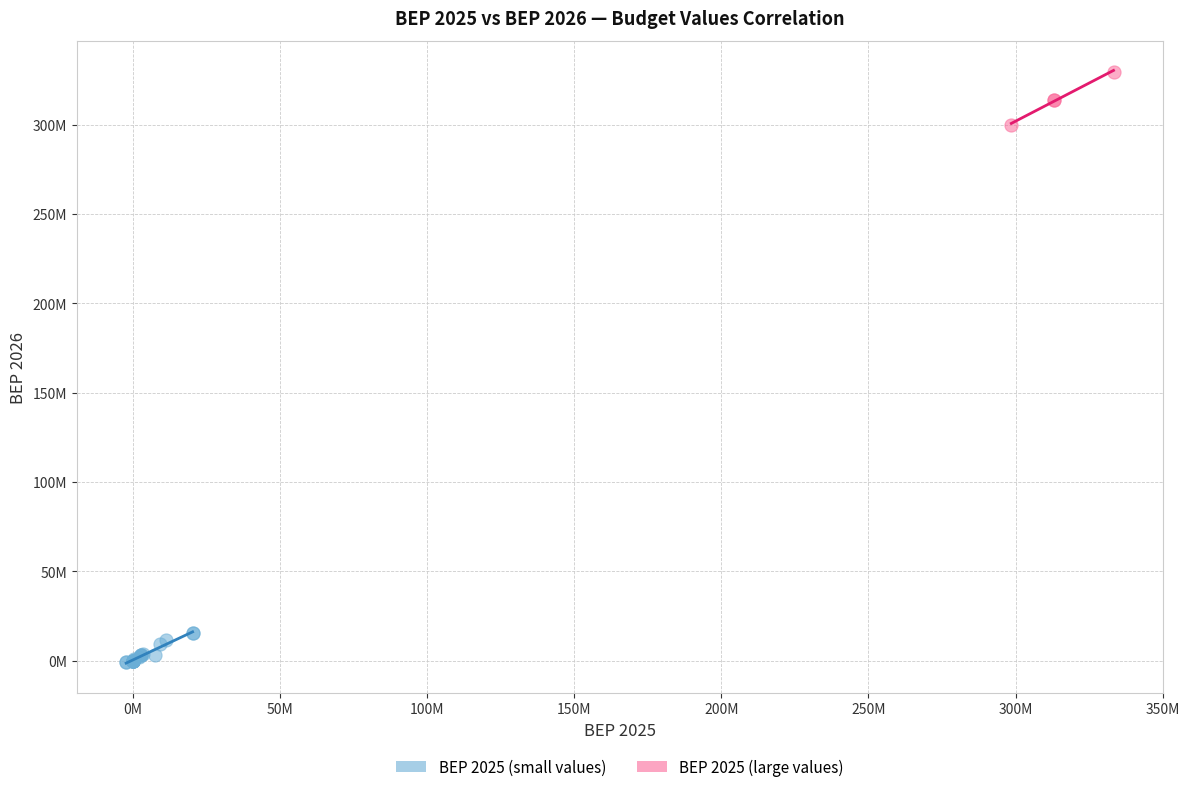

Which series reaches the maximum Y coordinate?

BEP 2025 (large values)